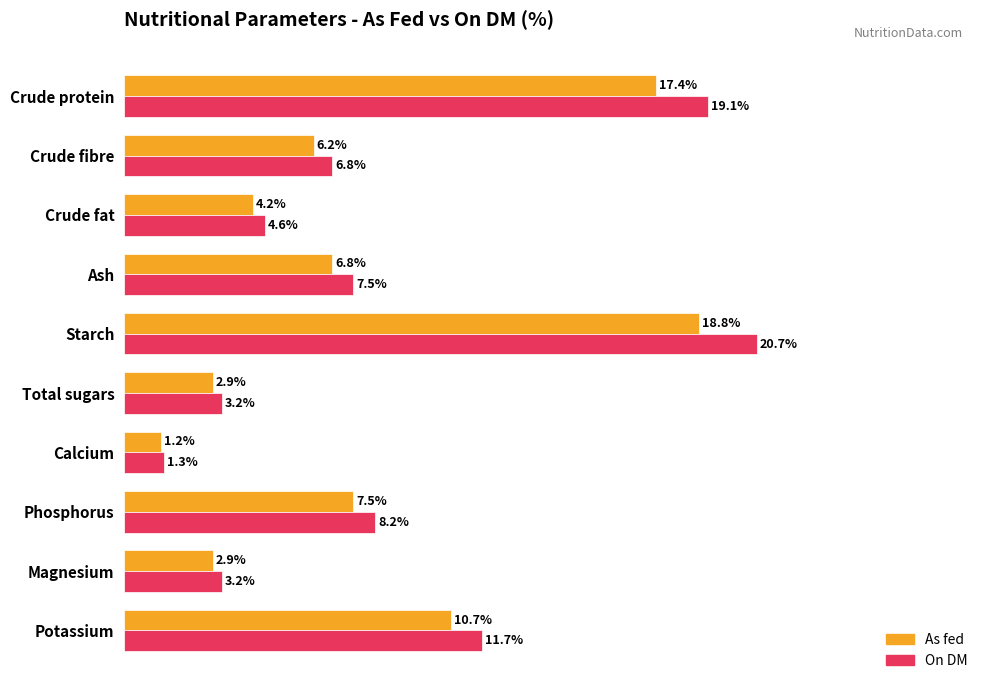

Which series has the widest spread of values?

On DM